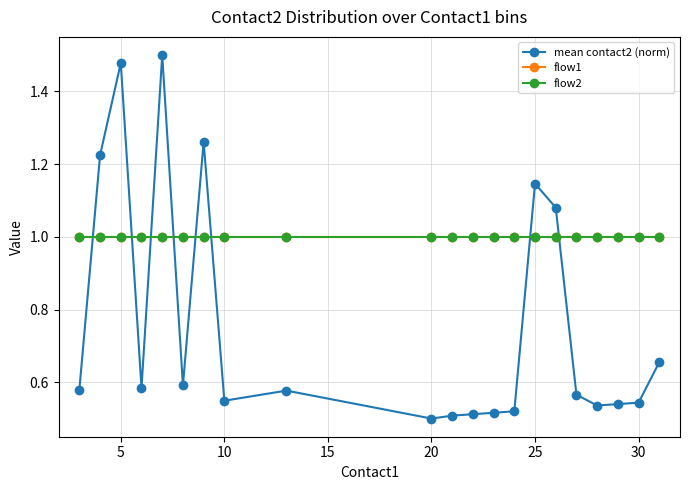

Is this an area chart (filled region under the line)?

No